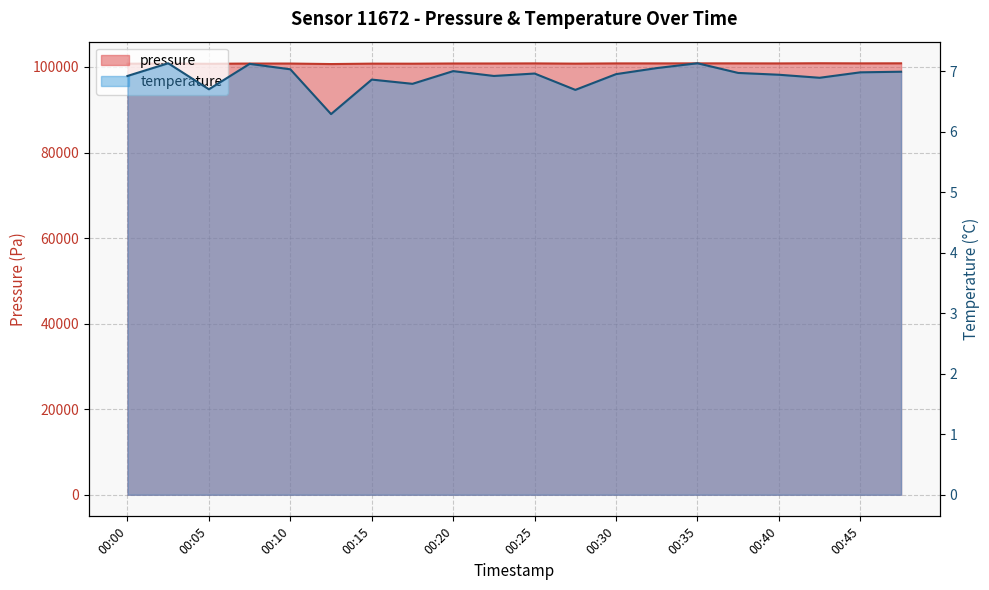

Rank the series at 00:10 from lowest to highest value.

temperature, pressure